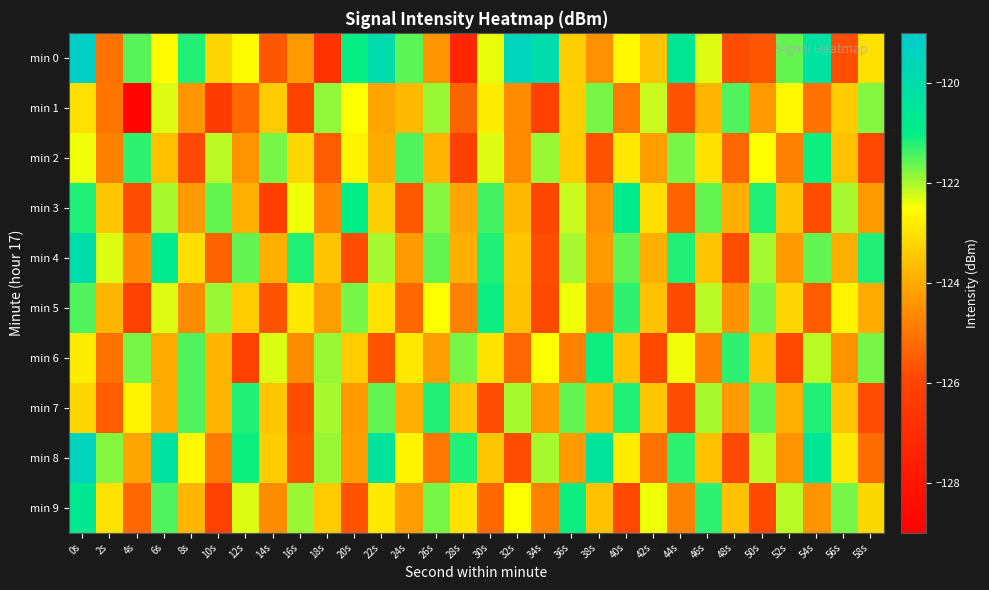

Which has a higher value, 2s or 14s?

2s